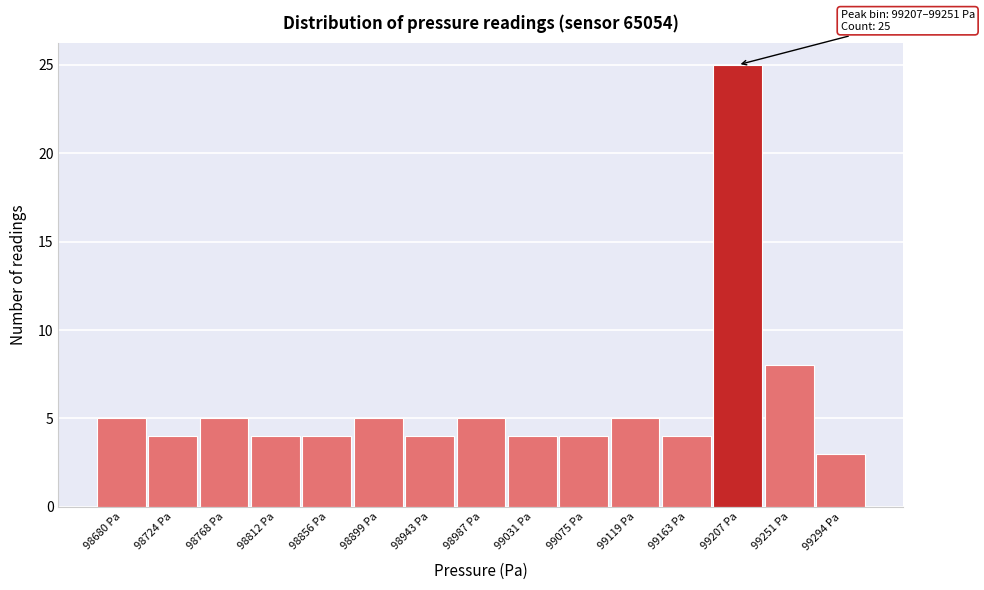

Reading left to right, extract all data points from this chart.

5	4	5	4	4	5	4	5	4	4	5	4	25	8	3